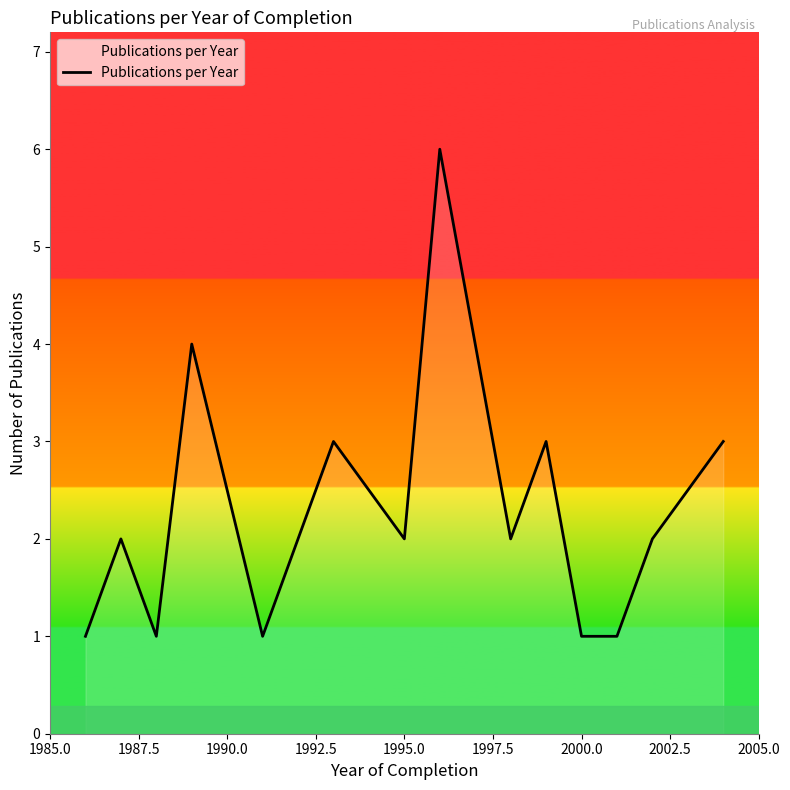

What is the sum of all values?

38